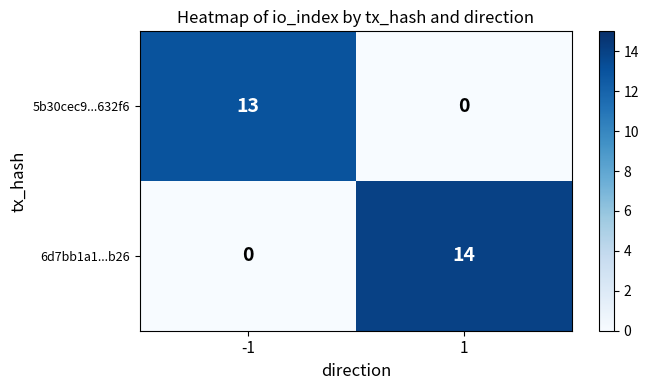

What is the average value of the 6d7bb1a1...b26 series?

7